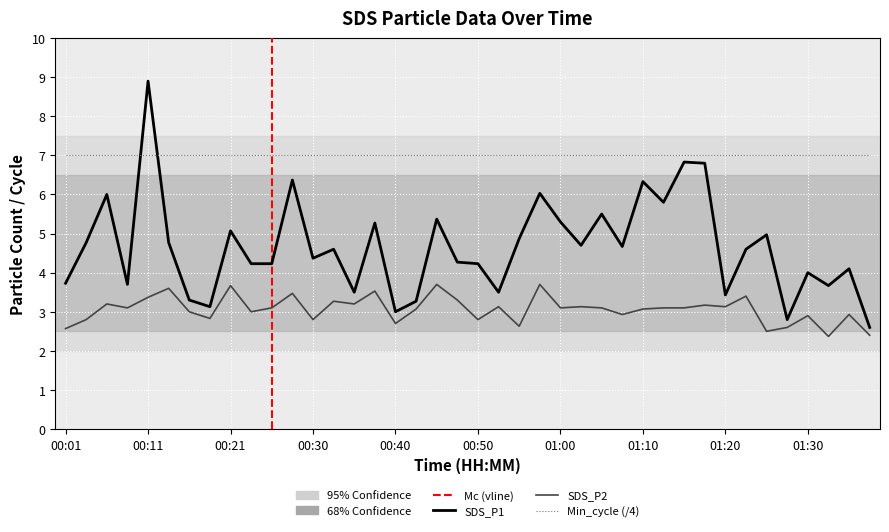

How many intersections are there between SDS_P1 and Min_cycle (/4)?

2